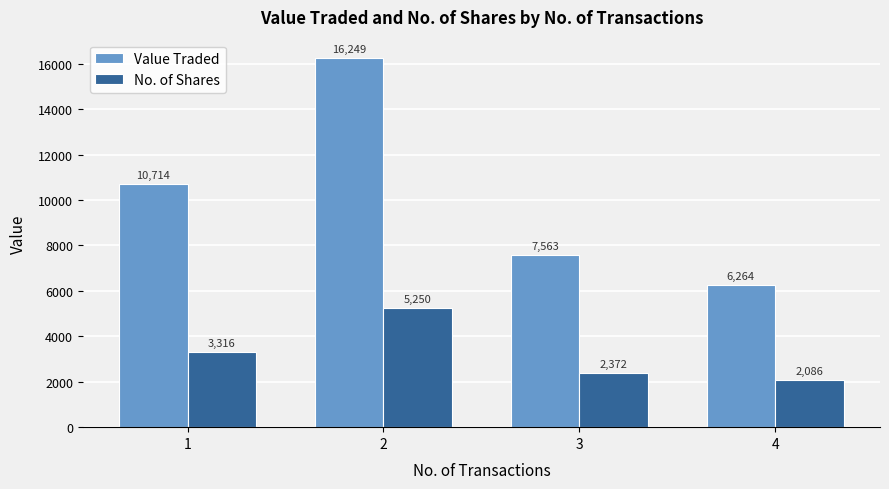

List the series in order of their overall mean, lowest first.

No. of Shares, Value Traded